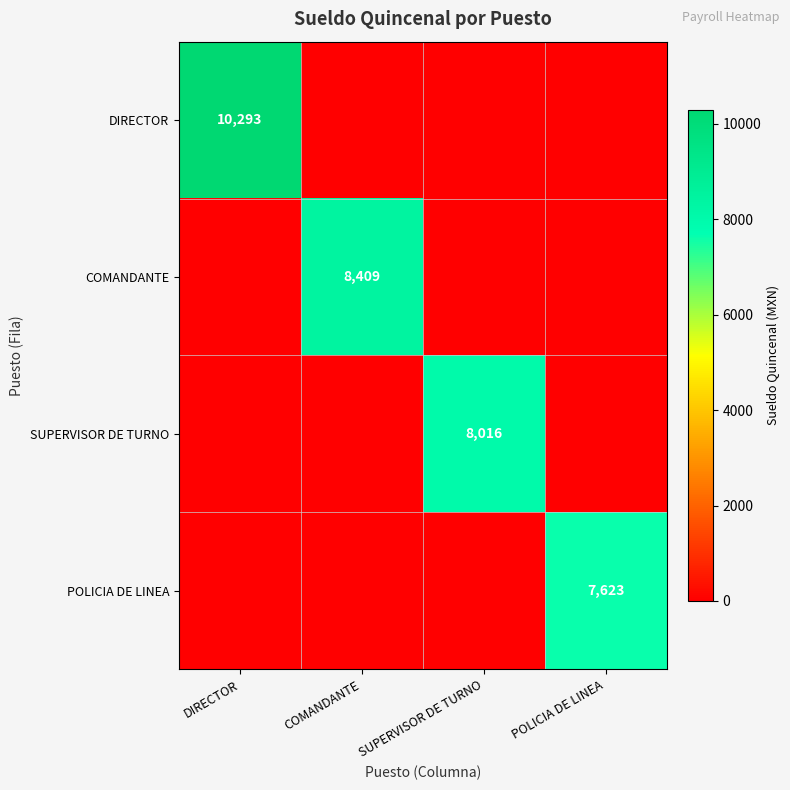

The COMANDANTE series shows 5558 at COMANDANTE. True or false?

False